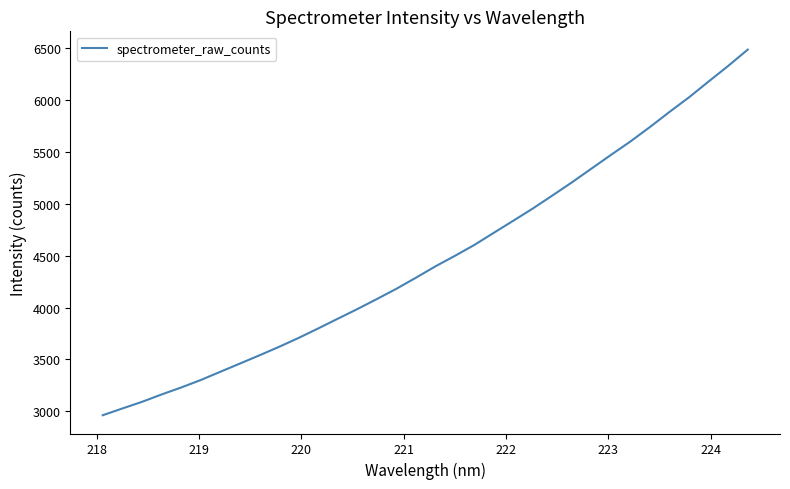

What is the difference between the maximum and minimum values?

3527.3